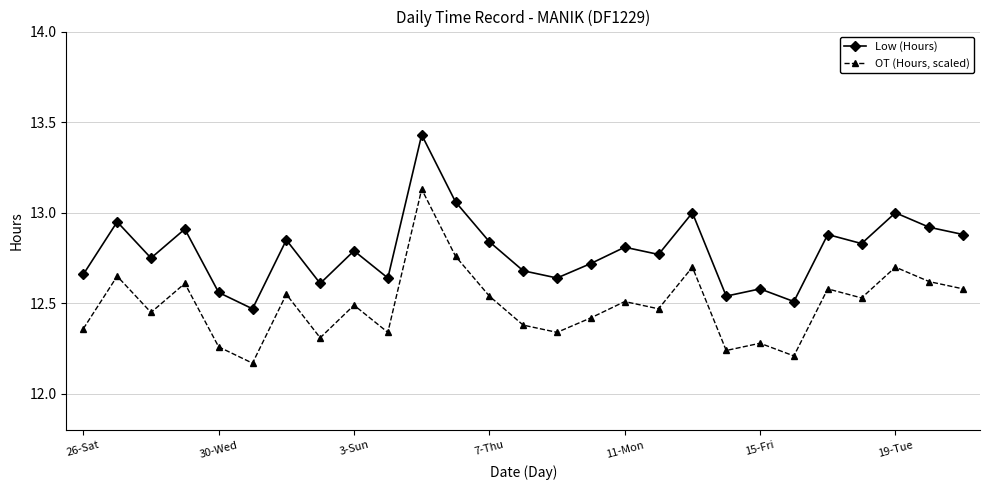

How many series are shown in this chart?

2